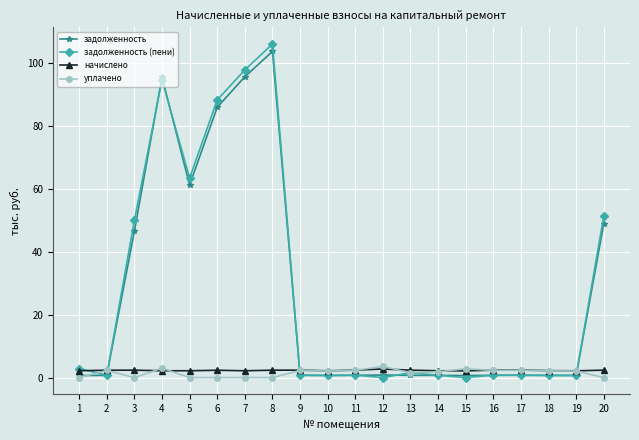

True or false: уплачено has more than 1 interior local peaks.

True